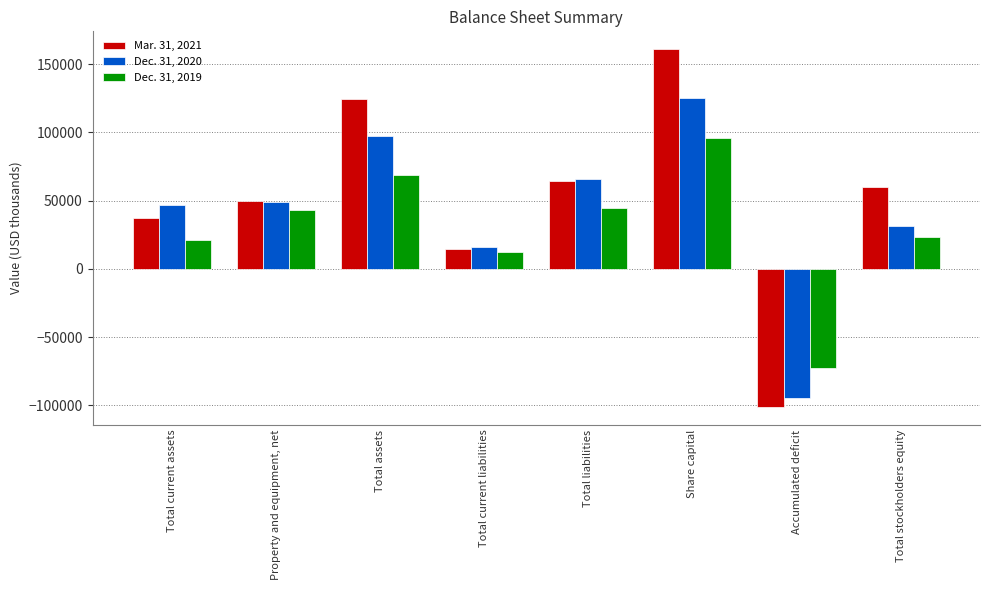

Which series has the widest spread of values?

Mar. 31, 2021